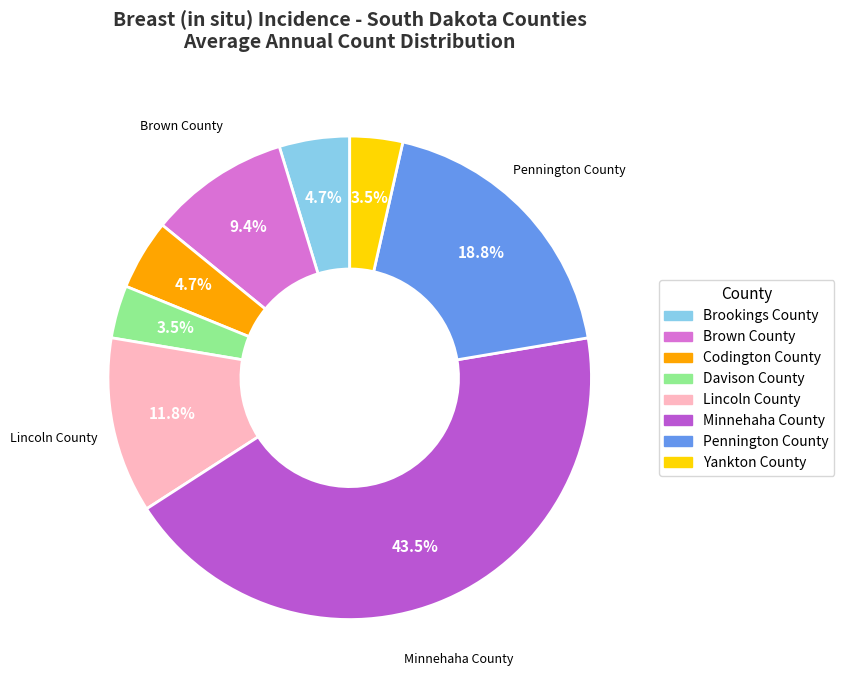

Does Minnehaha County represent more than half of the total?

No